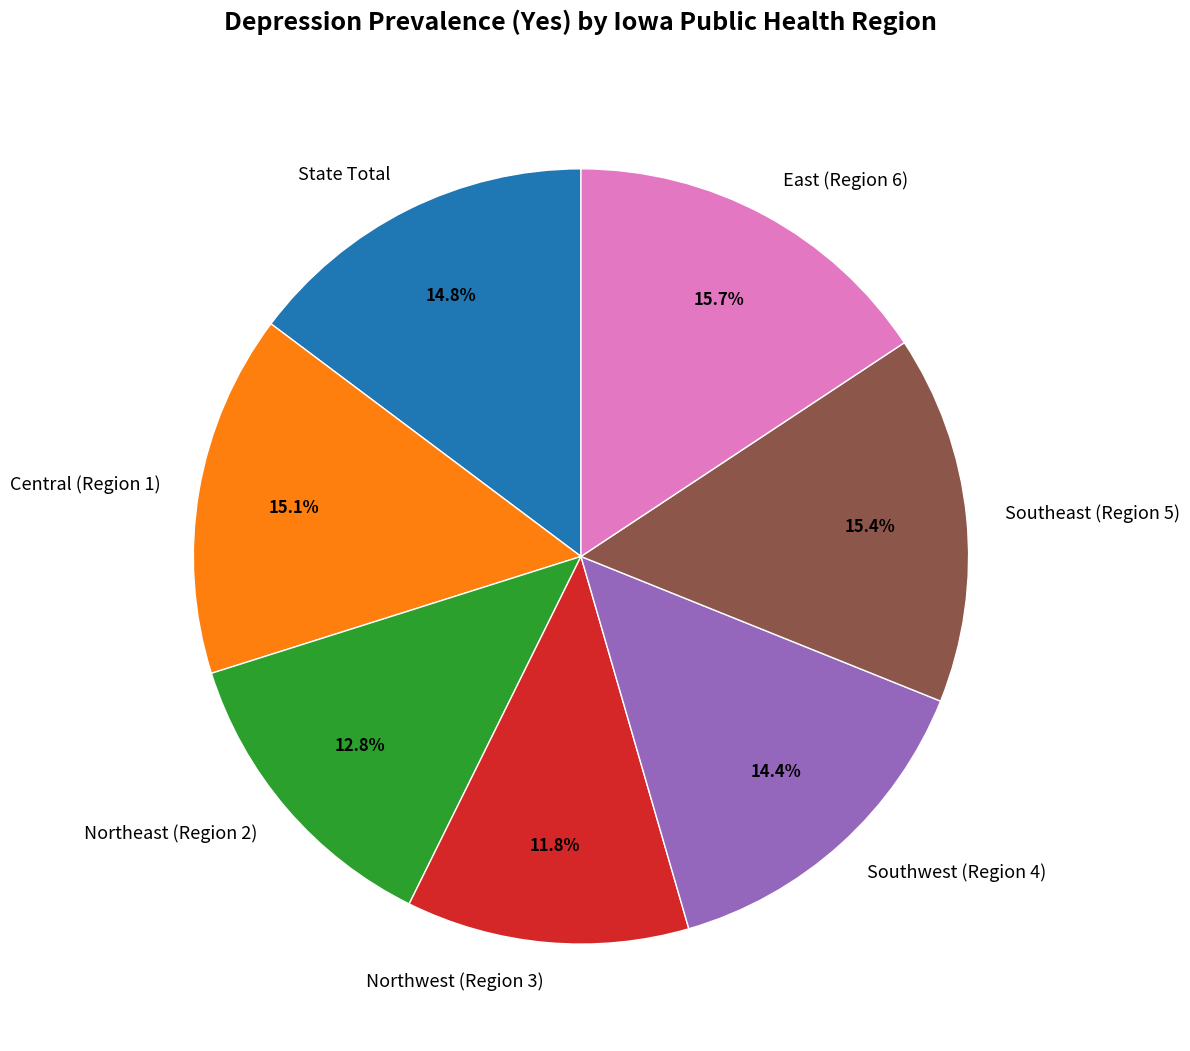

True or false: Southwest (Region 4) accounts for 3% of the total.

False